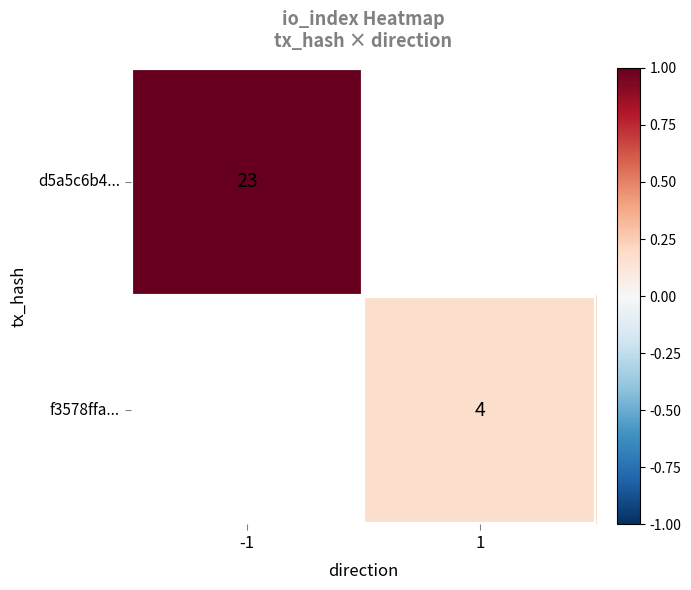

Is the value of d5a5c6b4... at -1 greater than the value of f3578ffa... at 1?

Yes